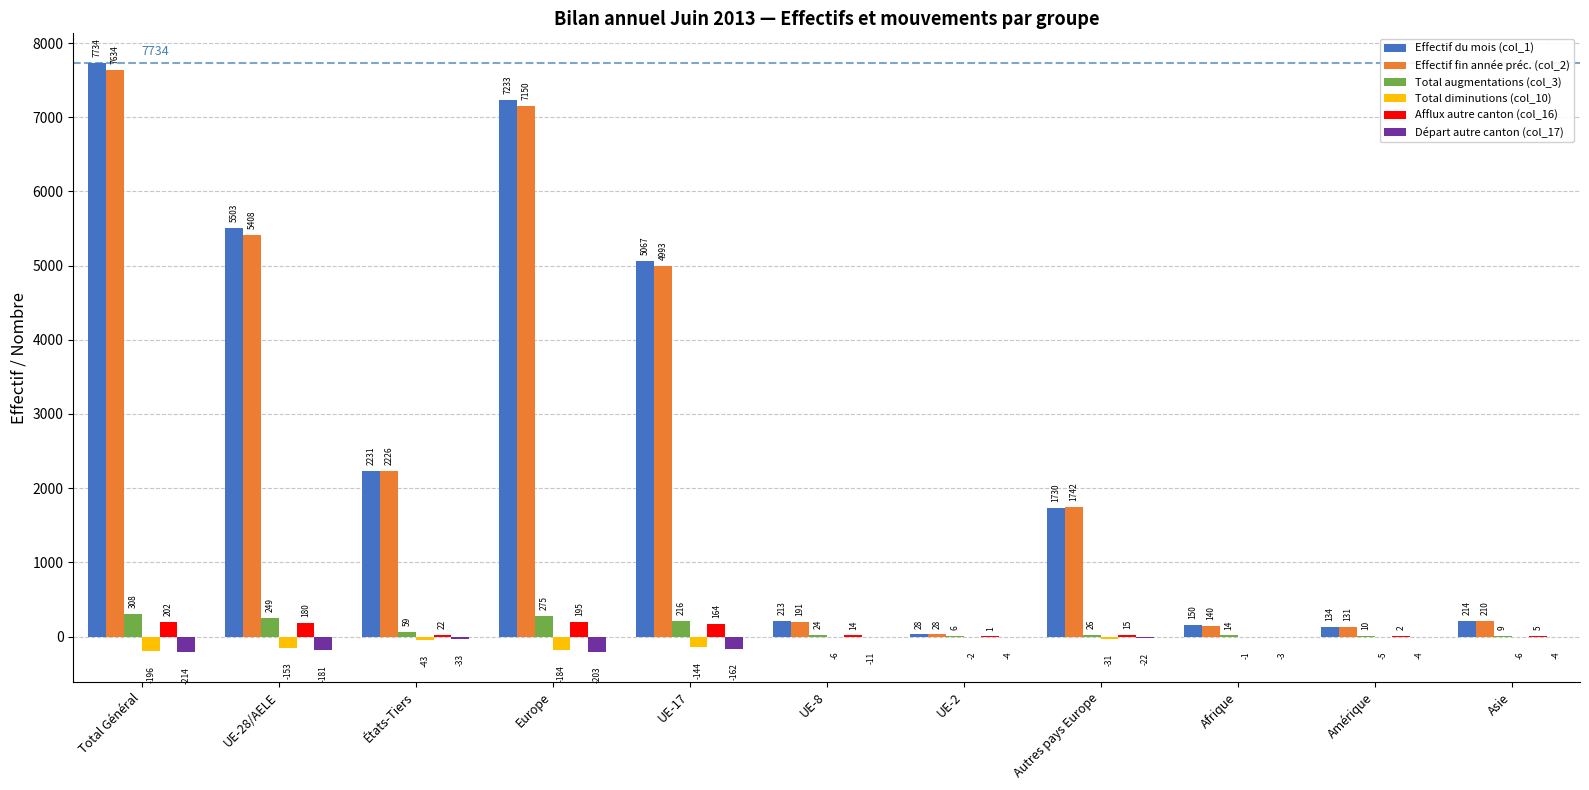

Which category has the highest value in the Afflux autre canton (col_16) series?

Total Général